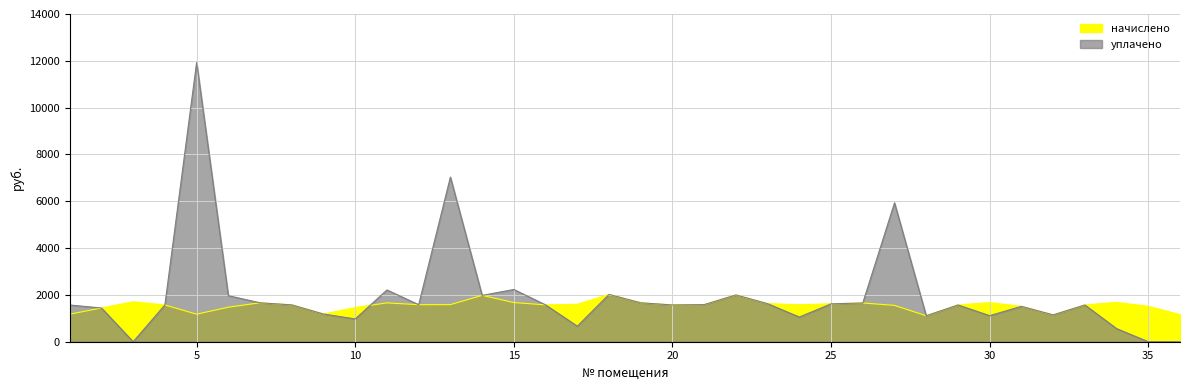

Reading left to right, transcribe all the data shown in this chart.

начислено: 1=1176.2	2=1441.6	3=1707.1	4=1570.7	5=1176.2	6=1474.8	7=1662.8	8=1574.3	9=1183.5	10=1460.0	11=1659.2	12=1581.7	13=1585.4	14=1979.9	15=1673.9	16=1574.3	17=1600.2	18=2020.5	19=1662.8	20=1570.7	21=1585.4	22=1998.4	23=1626.0	24=1581.7	25=1618.6	26=1655.5	27=1552.2	28=1109.8	29=1570.7	30=1670.2	31=1511.7	32=1146.7	33=1570.7	34=1681.3	35=1511.7	36=1161.4
уплачено: 1=1568.2	2=1441.6	3=0.0	4=1570.7	5=11927.0	6=1966.4	7=1662.7	8=1574.3	9=1183.5	10=973.4	11=2212.2	12=1581.7	13=7033.3	14=1979.9	15=2231.9	16=1574.3	17=663.6	18=2020.5	19=1662.8	20=1570.7	21=1585.4	22=1998.4	23=1626.0	24=1054.5	25=1618.6	26=1655.5	27=5933.4	28=1109.8	29=1570.7	30=1113.7	31=1511.7	32=1146.7	33=1570.7	34=561.7	35=0.0	36=0.0